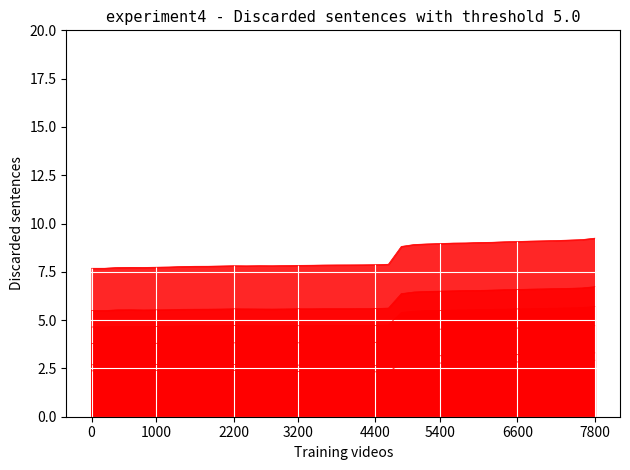

How many distinct data groups are displayed?

6